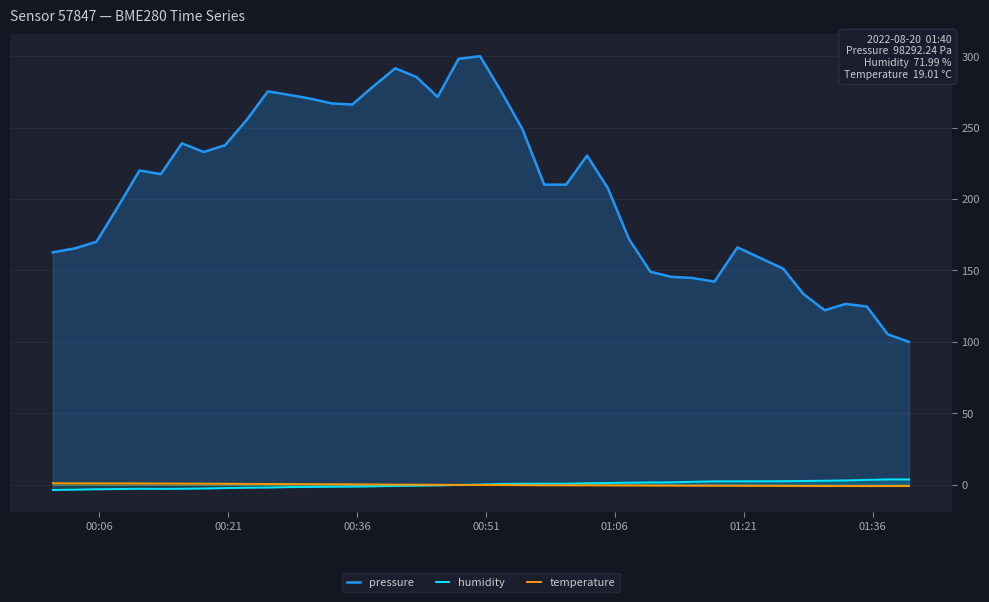

Which series has the largest total across all categories?

pressure